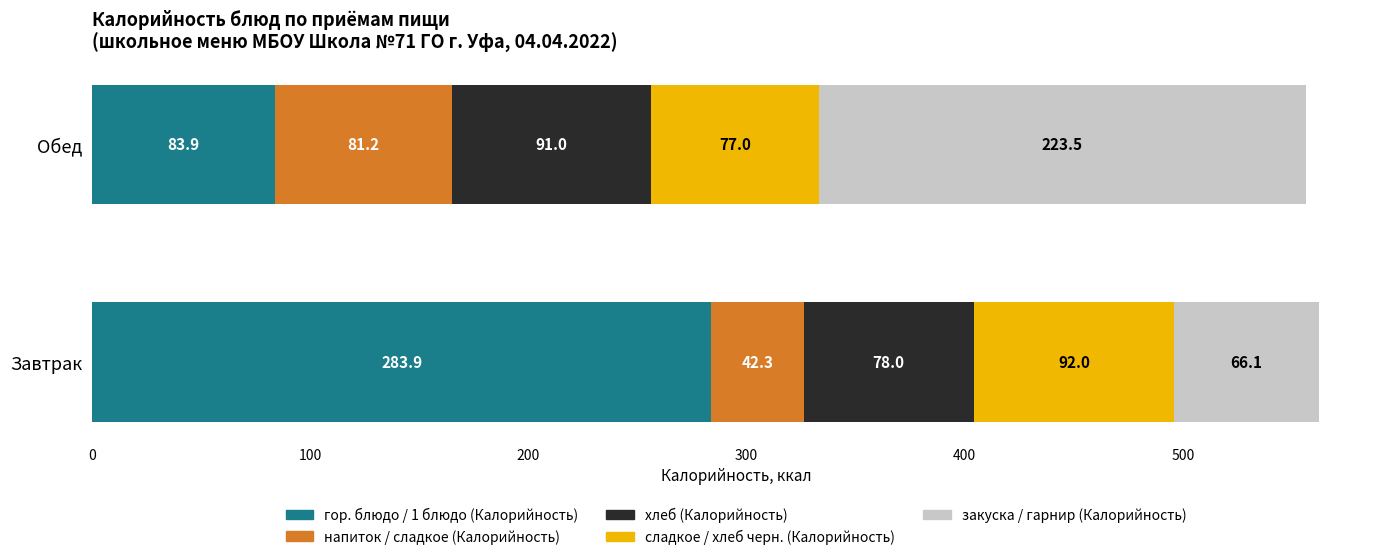

What is the total value across all series at Обед?

556.6